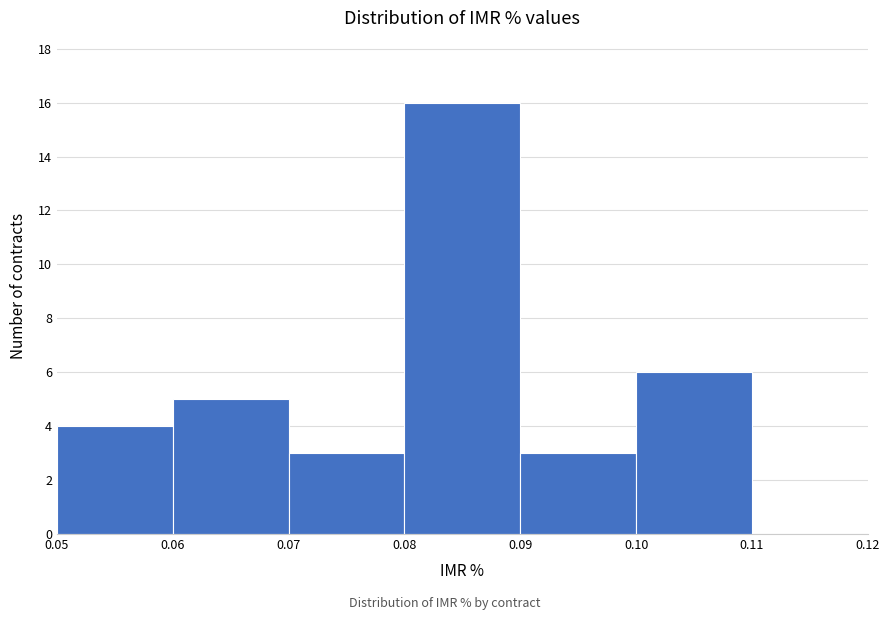

Over which range of the x-axis is the bar tallest?

0.08 to 0.09